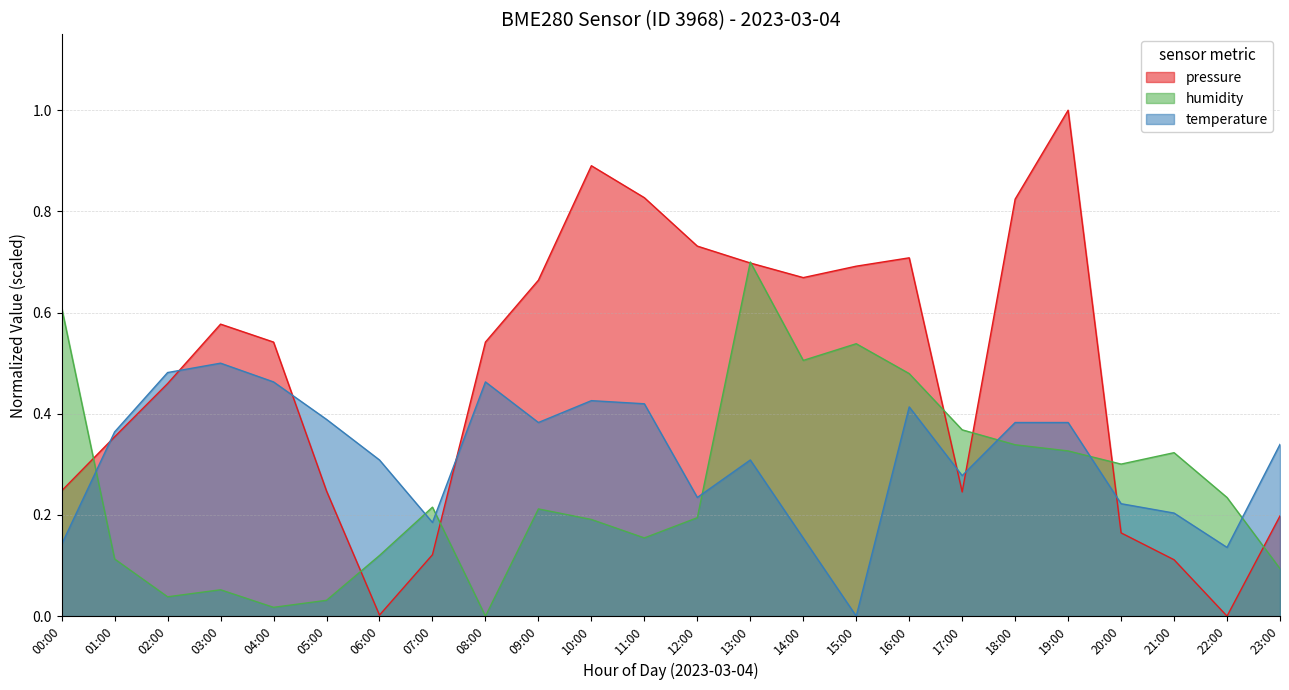

Where is the first local minimum for humidity?

02:00